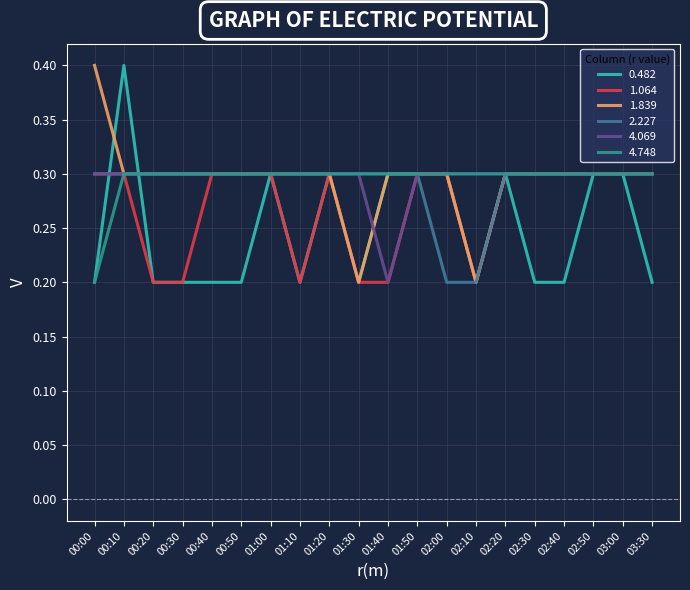

What is the total value across all series at 01:20?

1.8